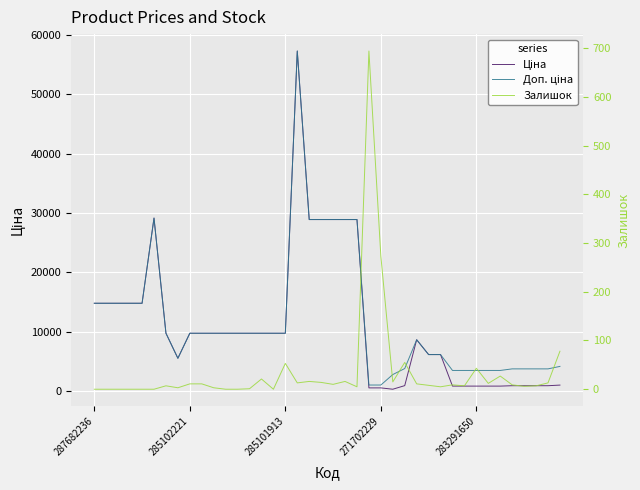

True or false: Ціна and Залишок intersect in this chart.

True